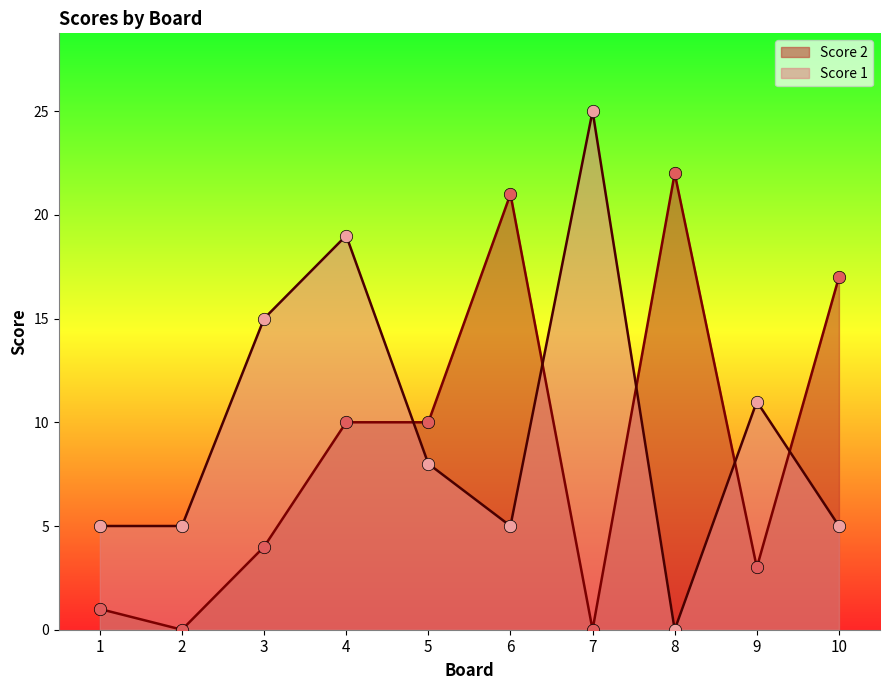

What are all the series names shown in the legend?

Score 2, Score 1